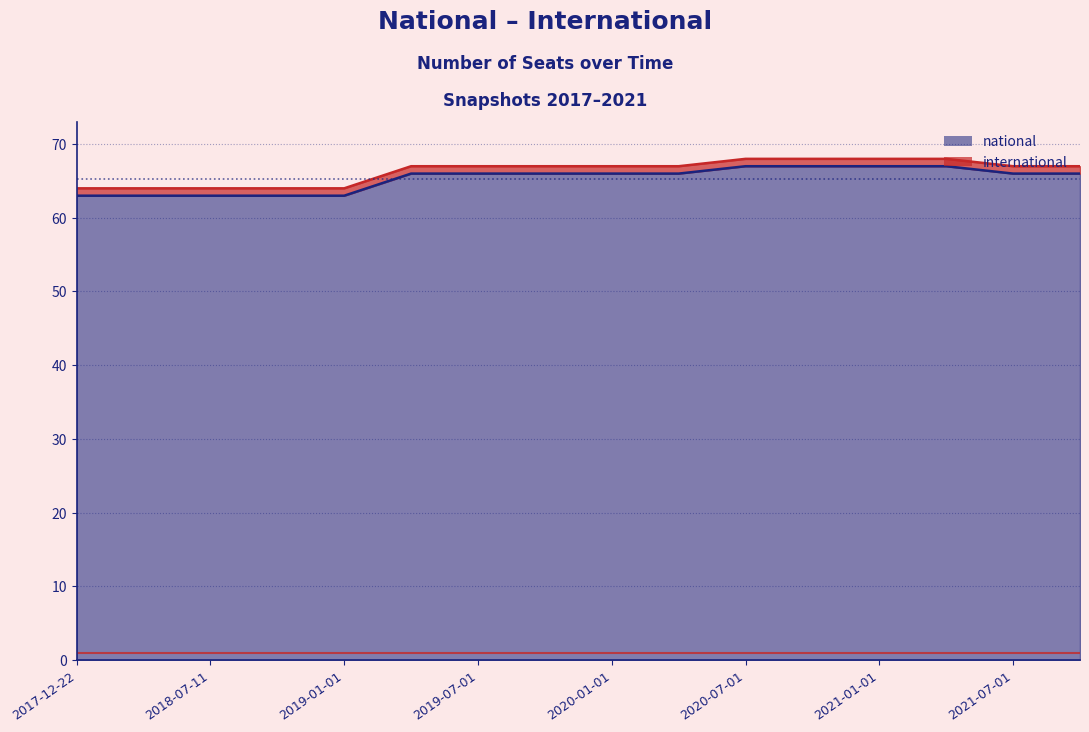

Reading left to right, what are all the values shown in this chart?

2017-12-22=63	2018-04-09=63	2018-07-11=63	2018-09-28=63	2019-01-01=63	2019-04-06=66	2019-07-01=66	2019-10-09=66	2020-01-01=66	2020-04-01=66	2020-07-01=67	2020-10-01=67	2021-01-01=67	2021-04-01=67	2021-07-01=66	2021-10-01=66